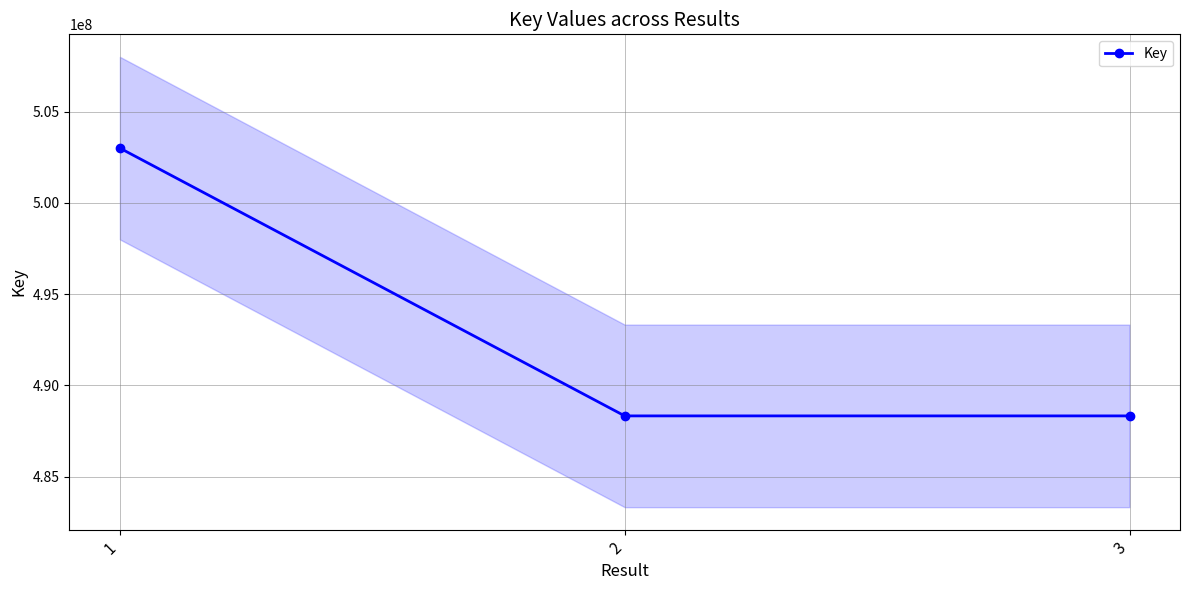

Where does the data first go above 488327635?

1